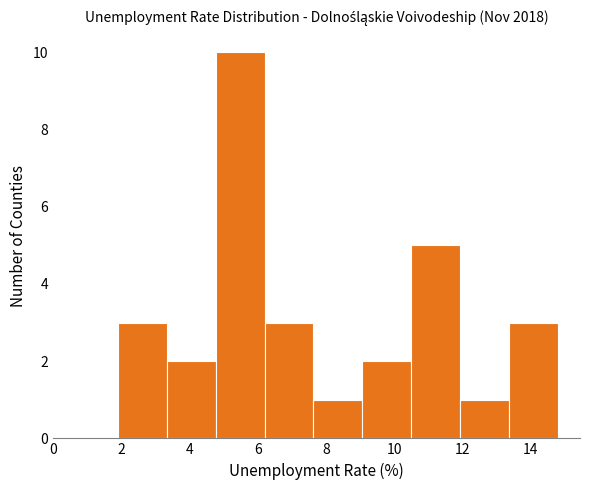

Over which range of the x-axis is the bar tallest?

4.8 to 6.2